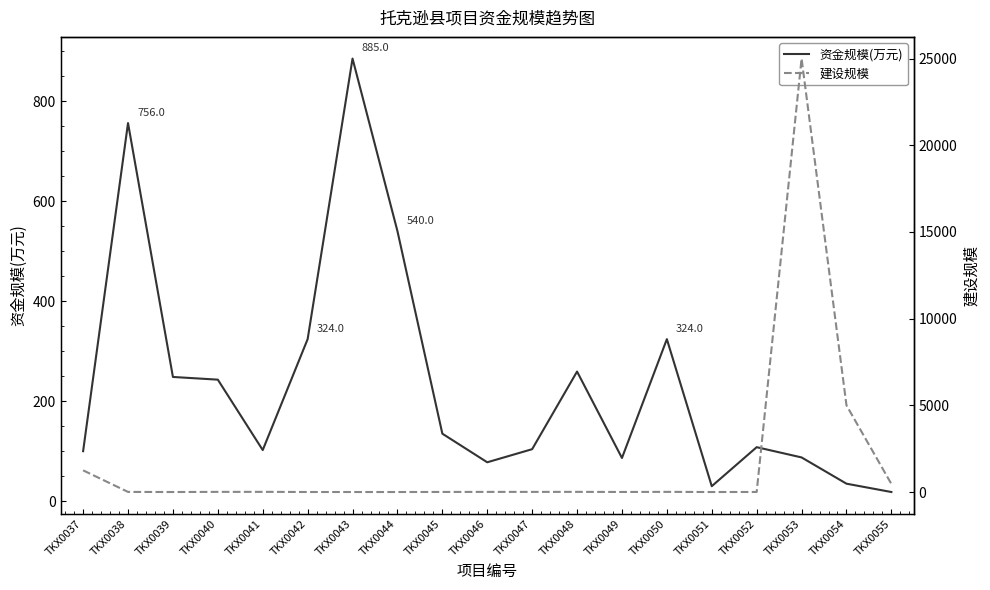

Which series has the largest total across all categories?

建设规模